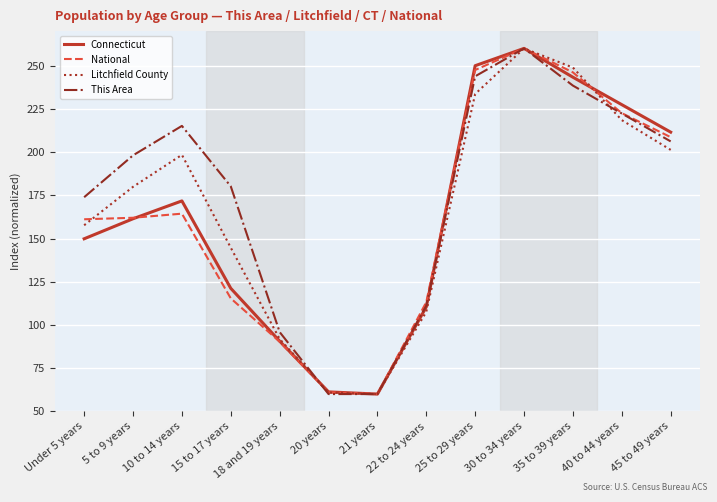

What is the sum of the Litchfield County values at 5 to 9 years and 10 to 14 years?

378.3